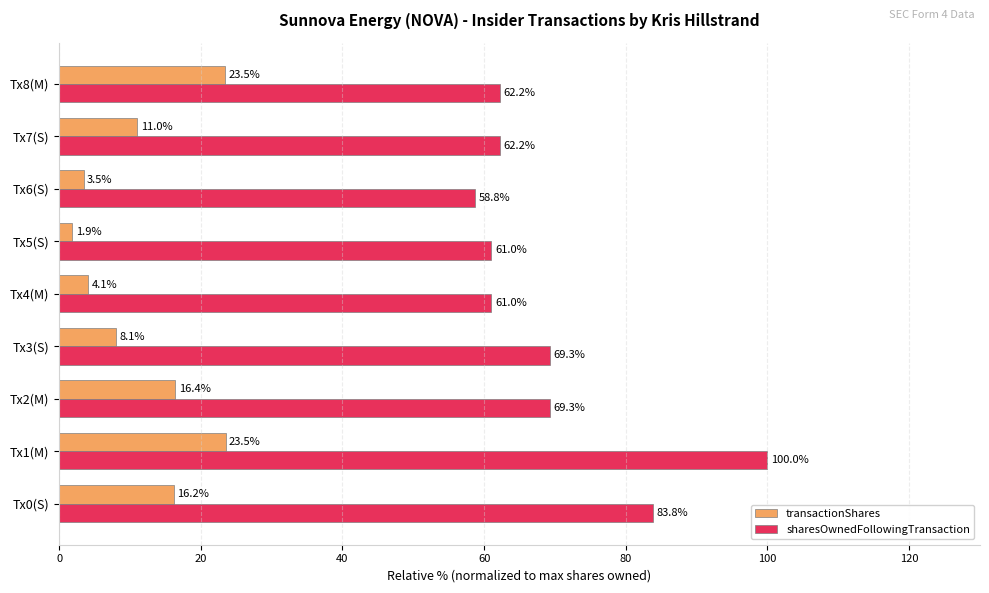

Which series has the widest spread of values?

sharesOwnedFollowingTransaction